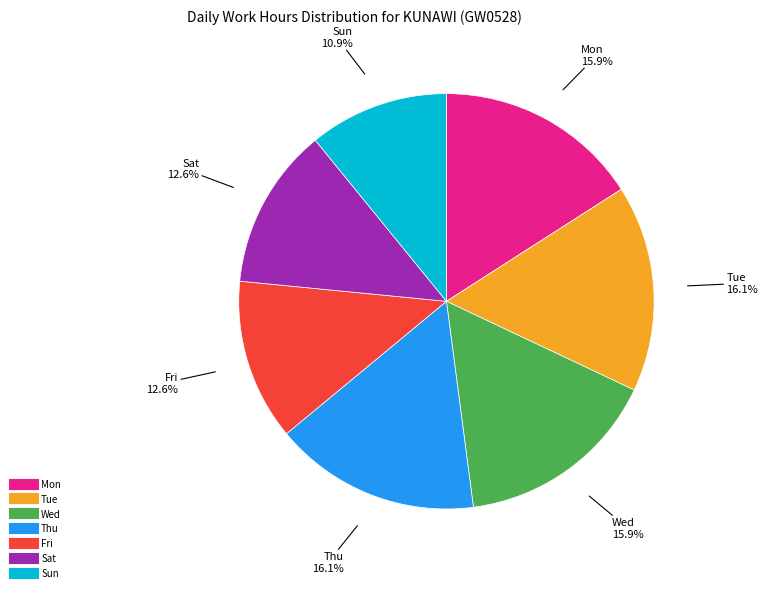

To the nearest percent, what is the difference between the largest and smallest slice percentages?

5%